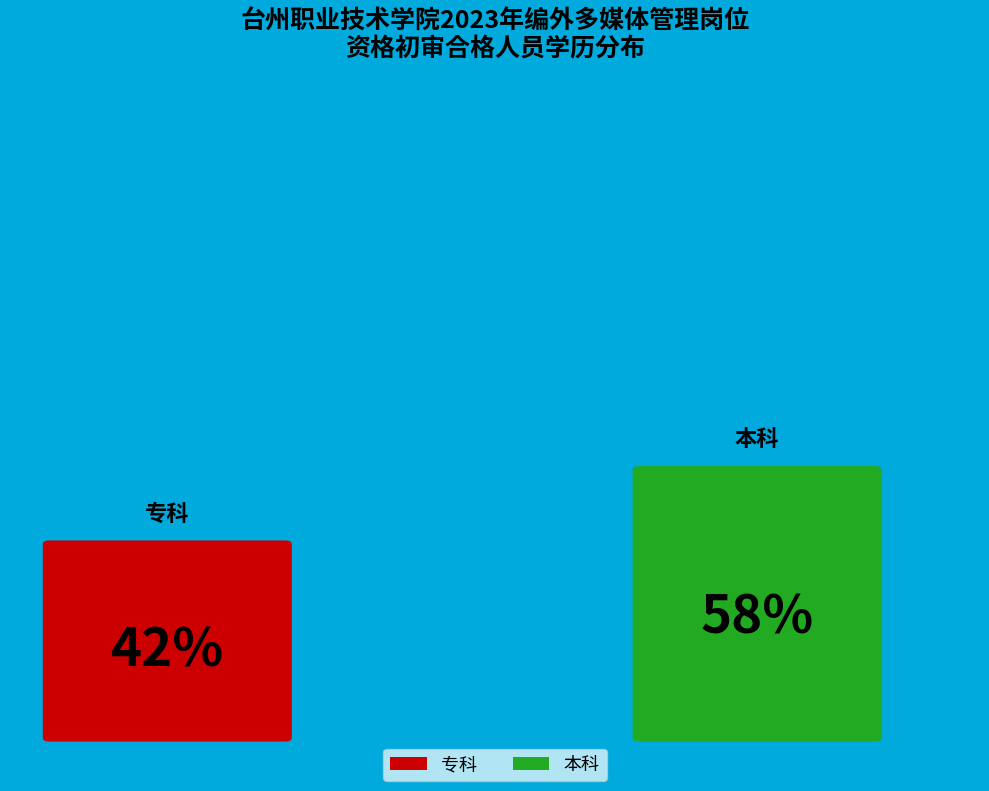

To the nearest percent, what is the difference between the largest and smallest slice percentages?

16%